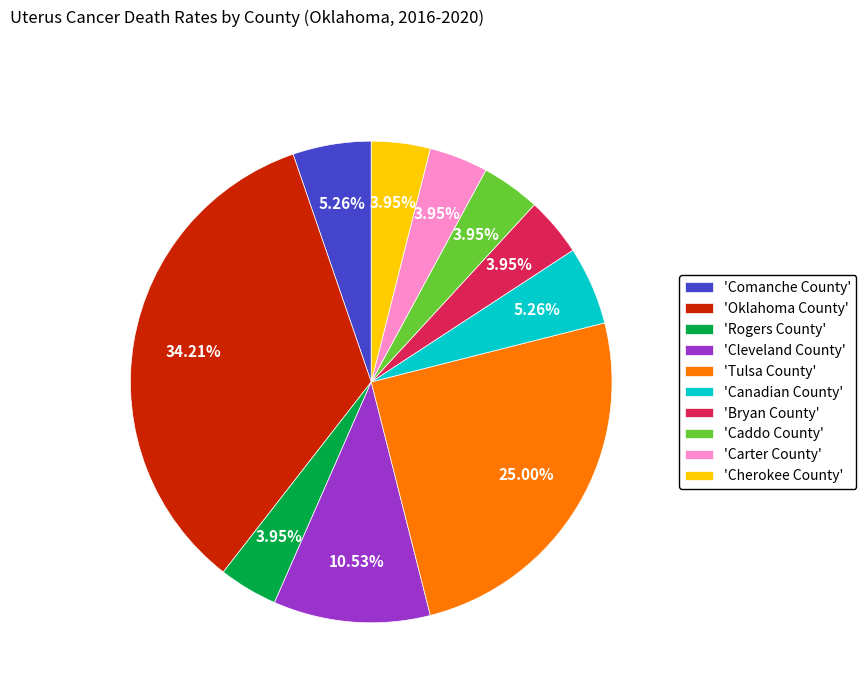

Which category has the biggest portion of the pie?

'Oklahoma County'